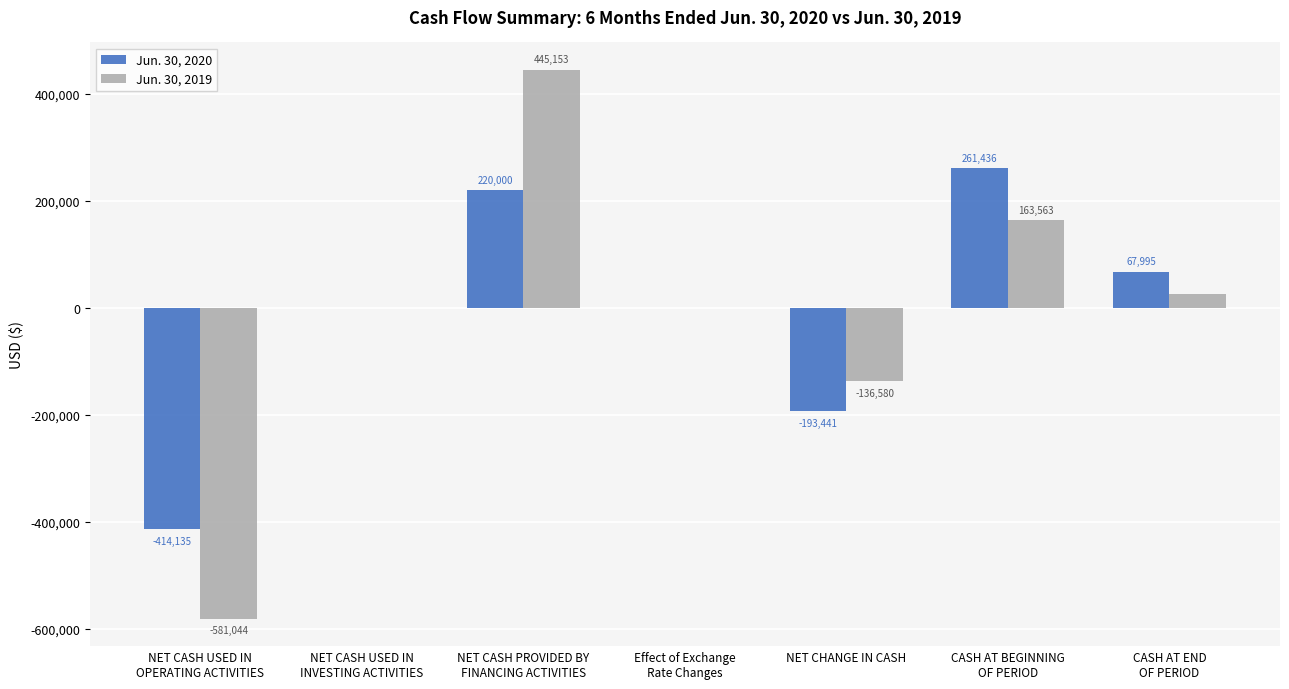

How many categories are shown in the chart?

7